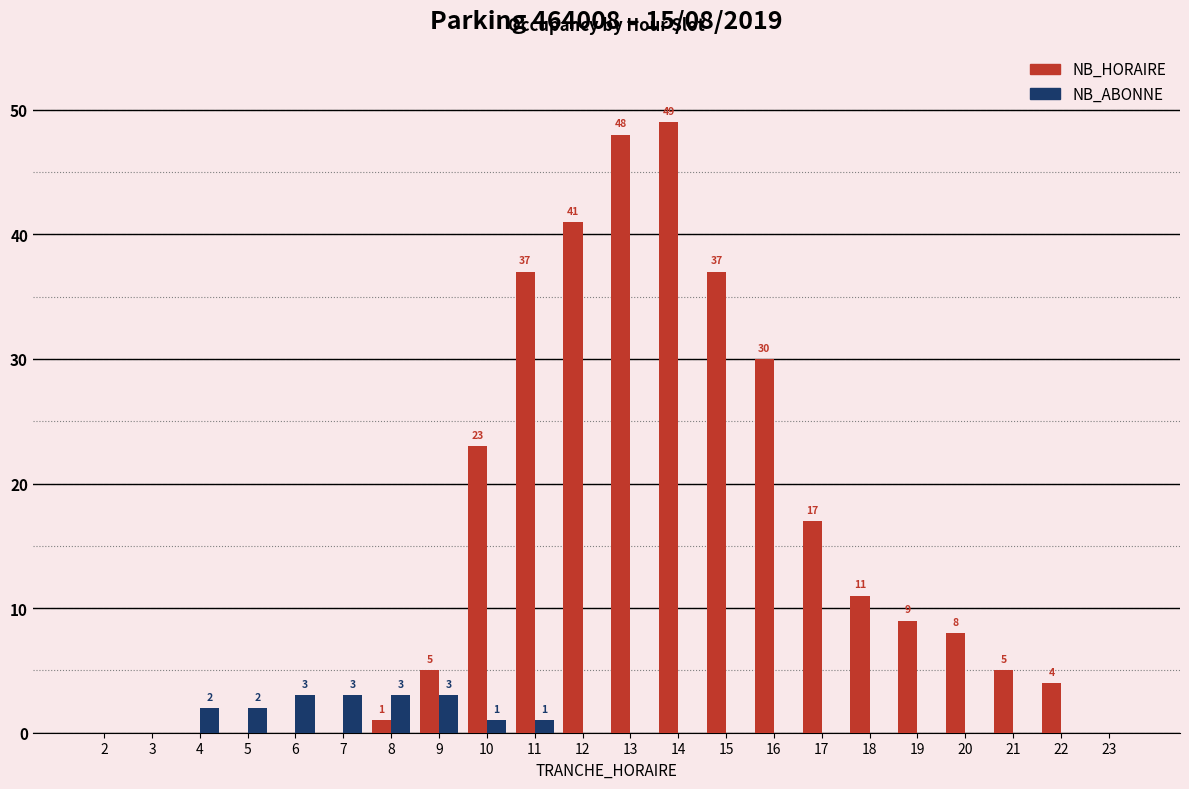

The value of NB_ABONNE at 4 is 2. True or false?

True